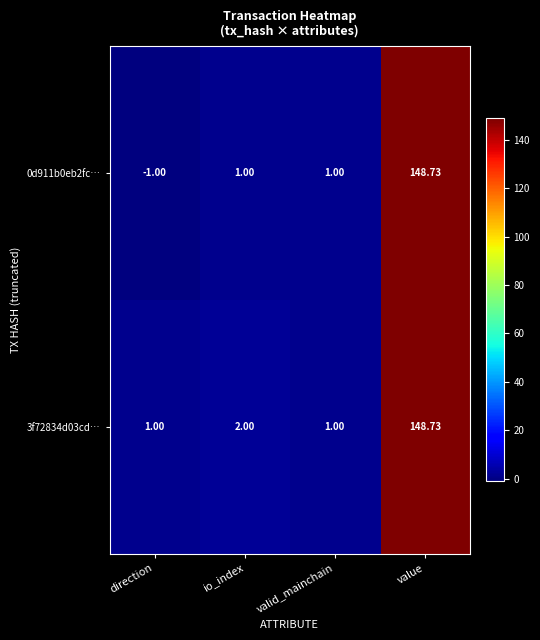

At which label is 3f72834d03cd… closest to 74?

io_index